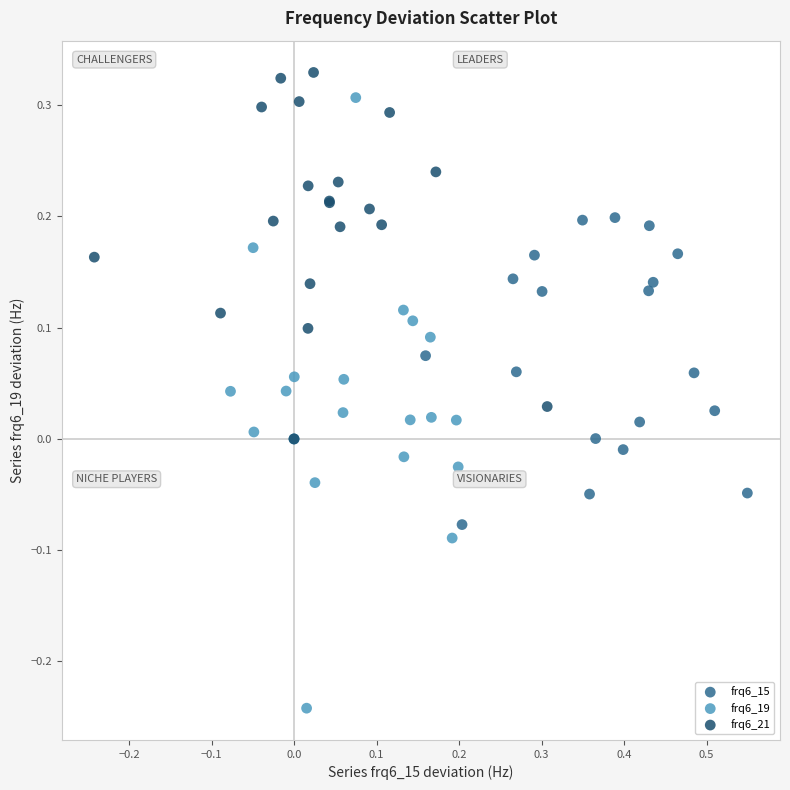

Which series has the widest spread of Y values?

frq6_19